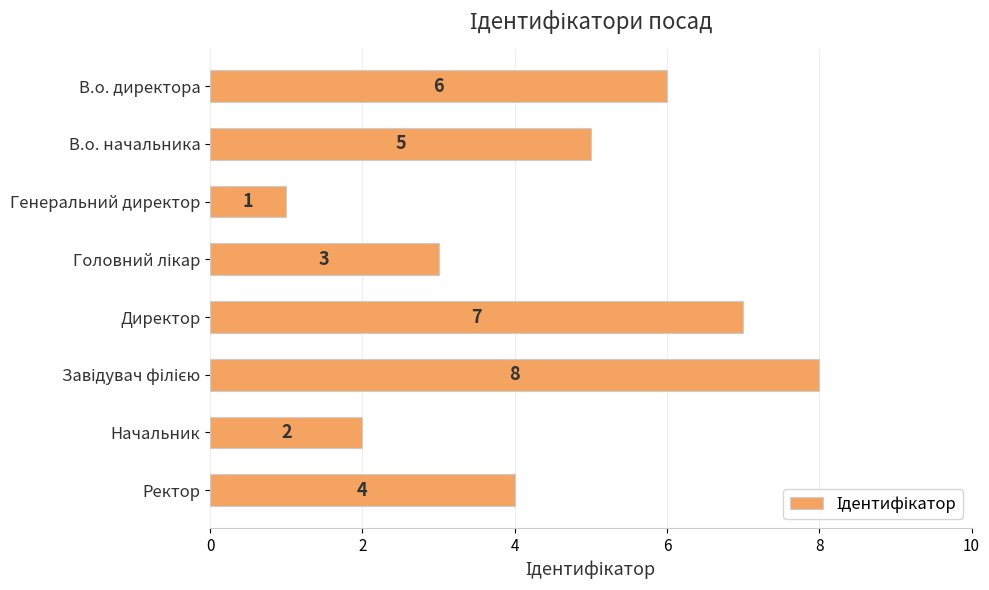

Where is the data nearest to the value 4?

Ректор